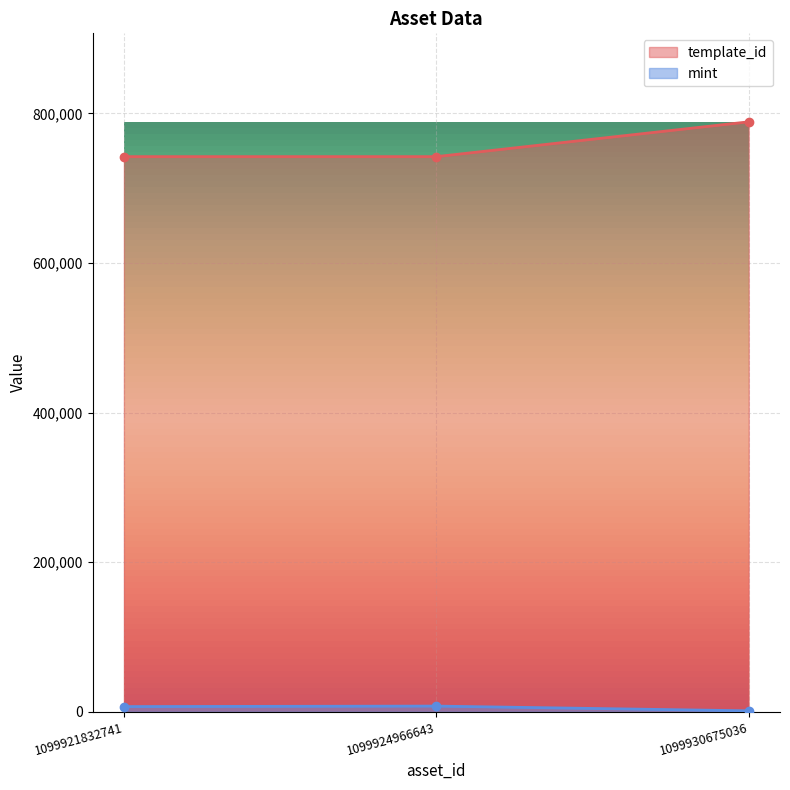

Which series has the largest total across all categories?

template_id